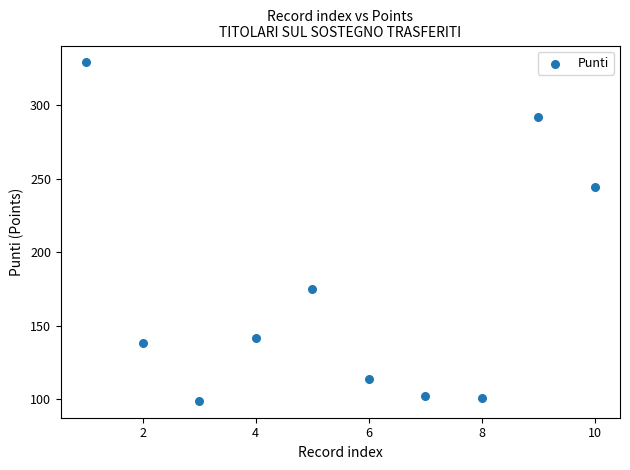

What Y value in the scatter plot is closest to 214?

244